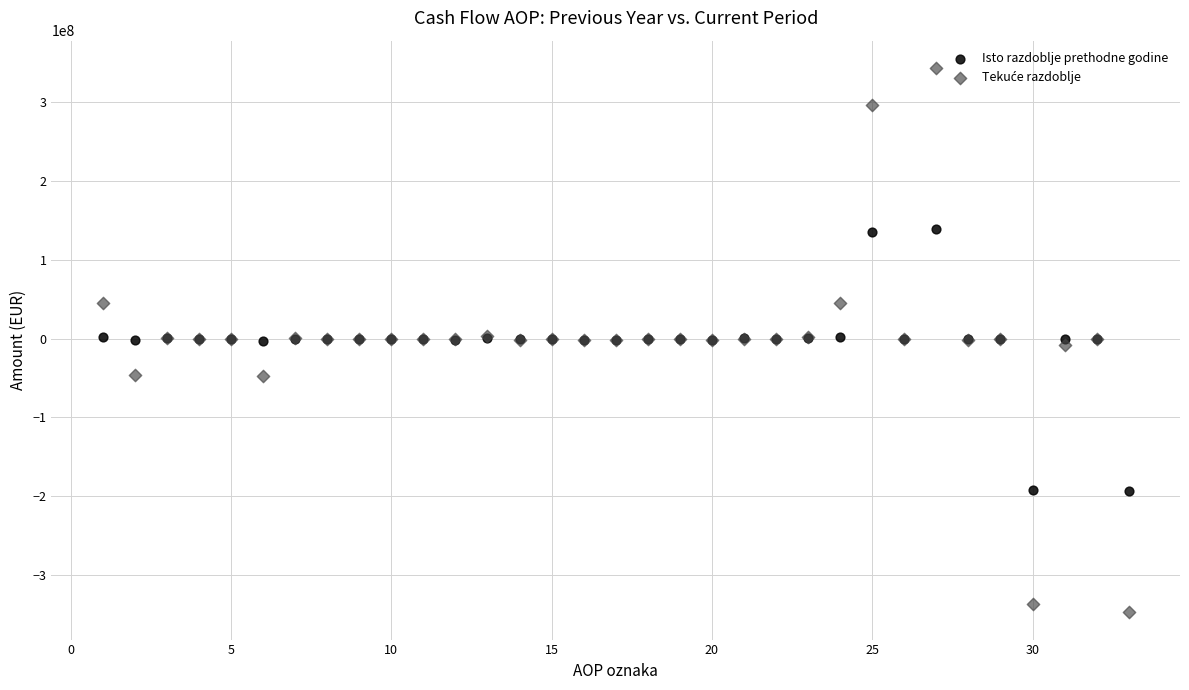

What is the X range (max minus min) for the scatter plot?

32